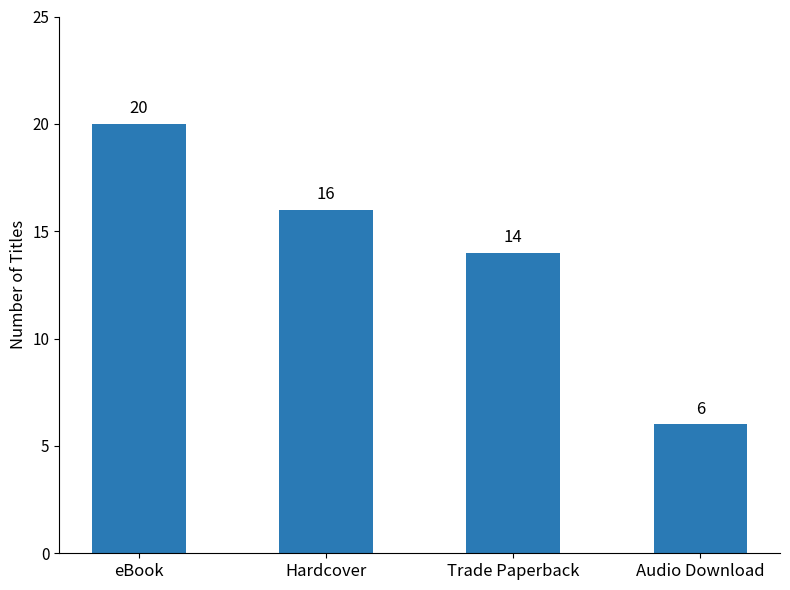

True or false: the data shows 23 at Trade Paperback.

False